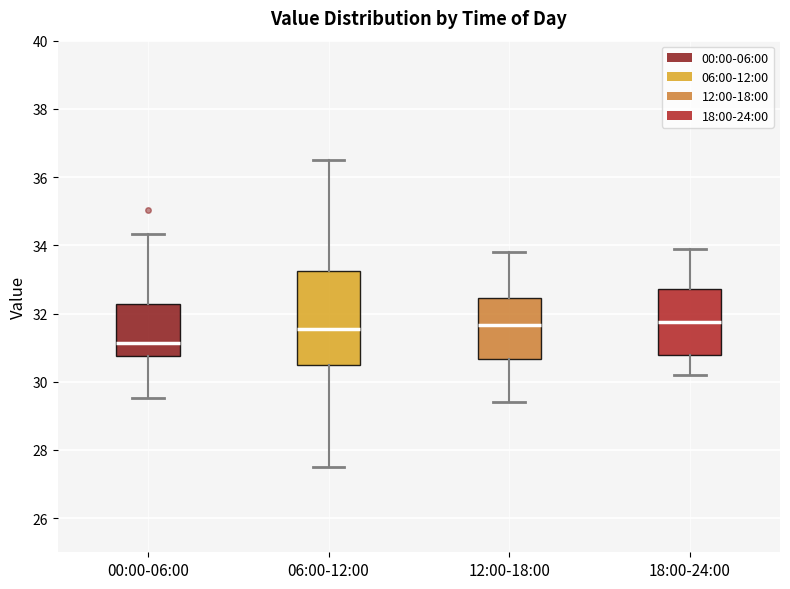

Which box is the tallest, from its lower edge to its upper edge?

06:00-12:00